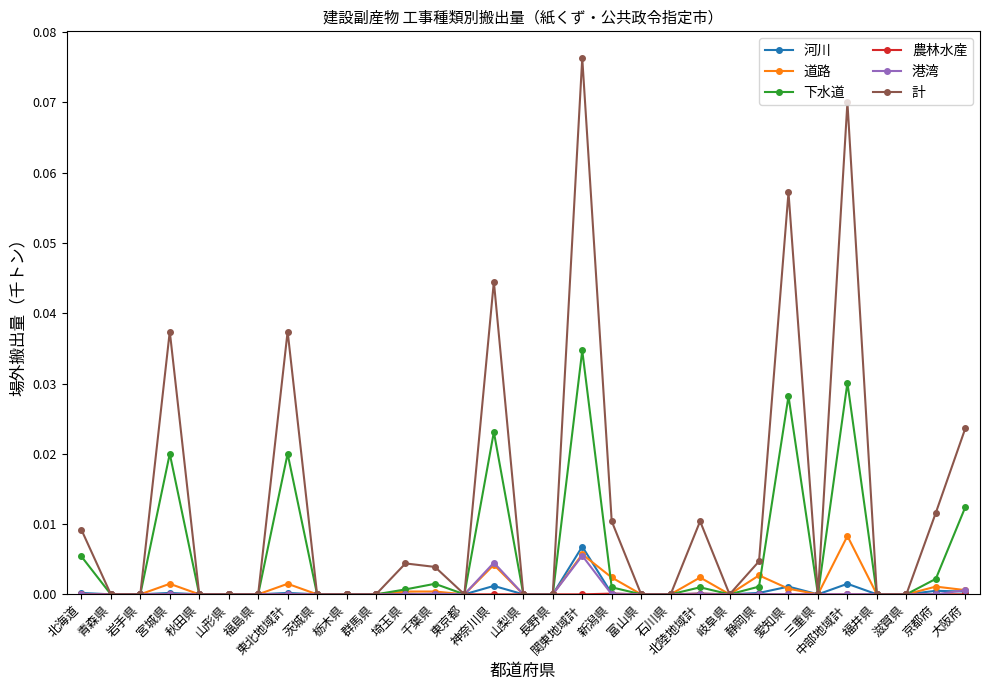

The value of 下水道 at 長野県 is 0.0. True or false?

True